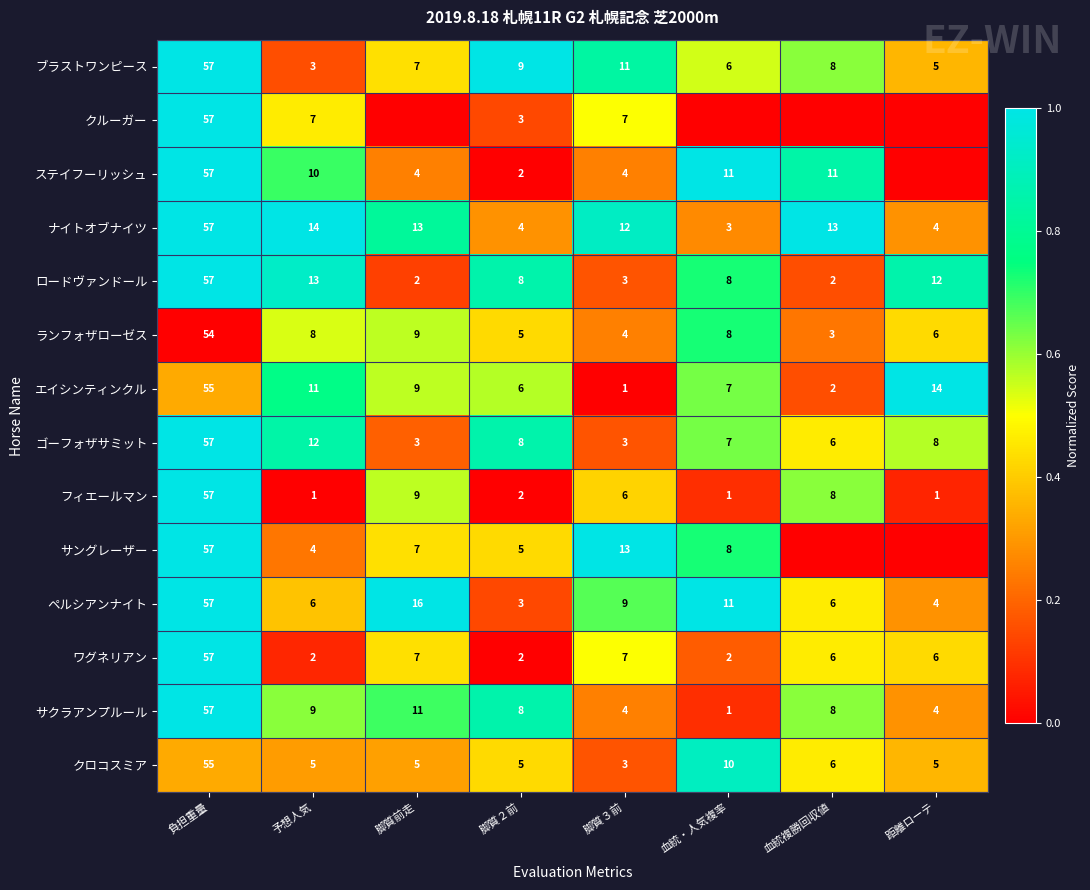

What is the average value of the ワグネリアン series?

11